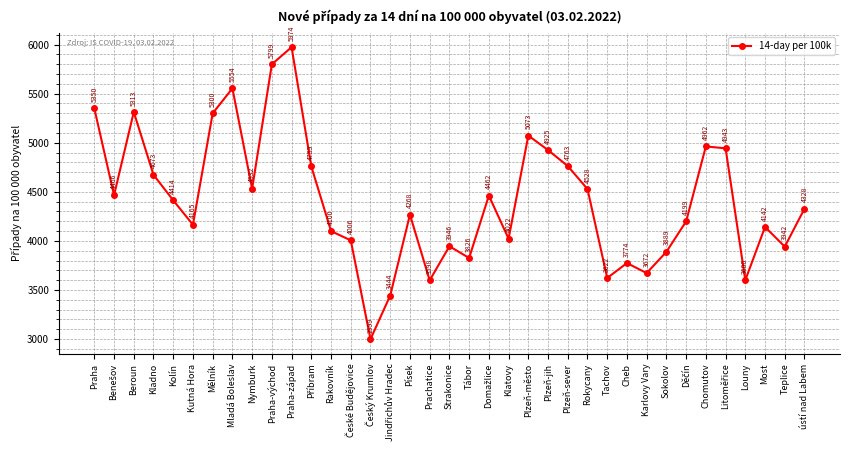

Count the number of categories in the chart.

37